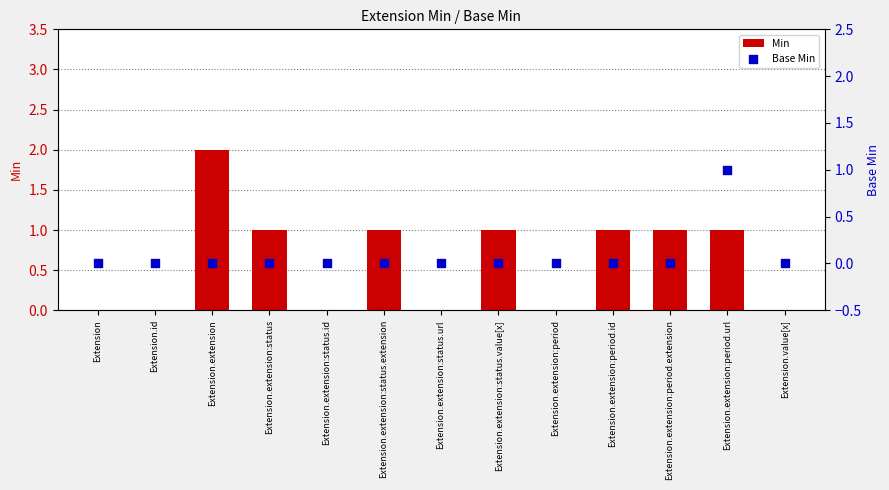

What are all the series names shown in the legend?

Min, Base Min